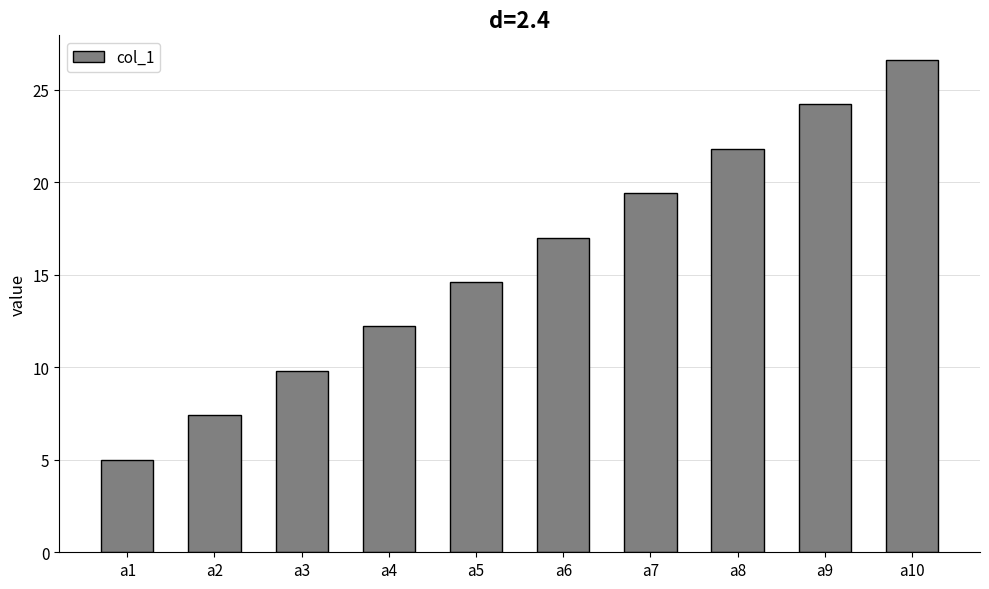

List the labels in order of value, smallest first.

a1, a2, a3, a4, a5, a6, a7, a8, a9, a10